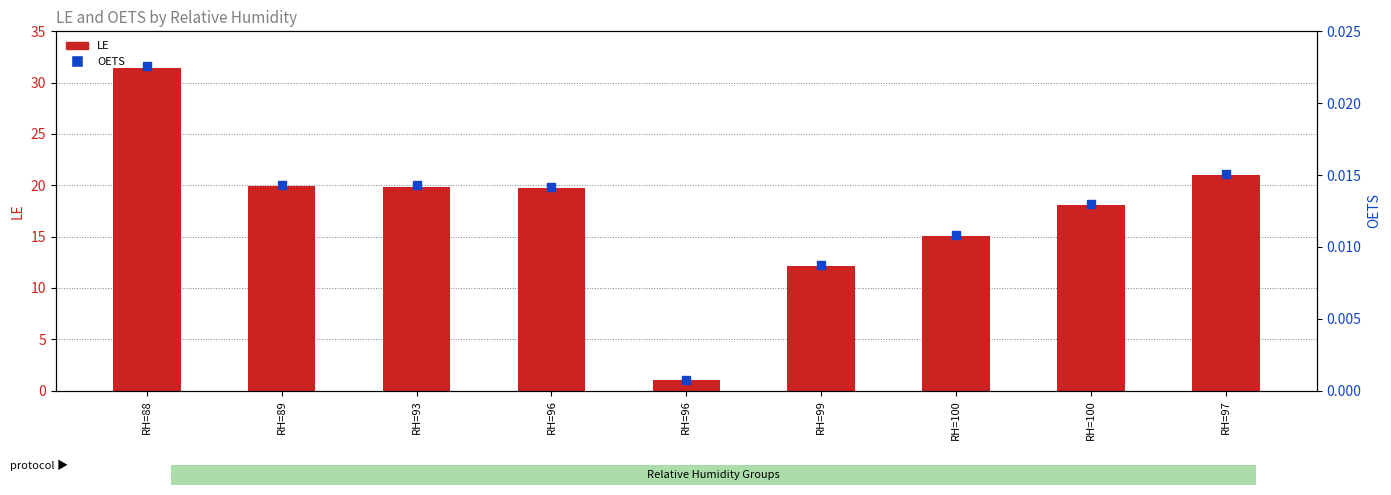

At which category is the sum across all series the highest?

RH=88